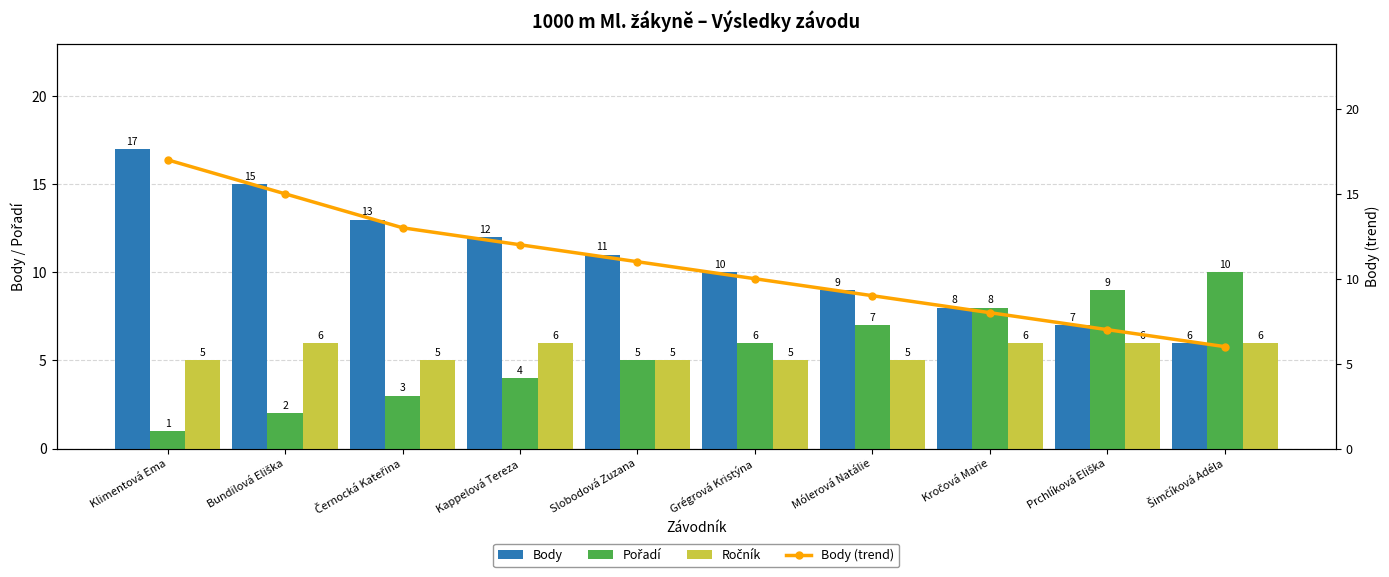

List the labels in order of Pořadí value, largest first.

Šimčíková Adéla, Prchlíková Eliška, Kročová Marie, Mólerová Natálie, Grégrová Kristýna, Slobodová Zuzana, Kappelová Tereza, Černocká Kateřina, Bundilová Eliška, Klimentová Ema